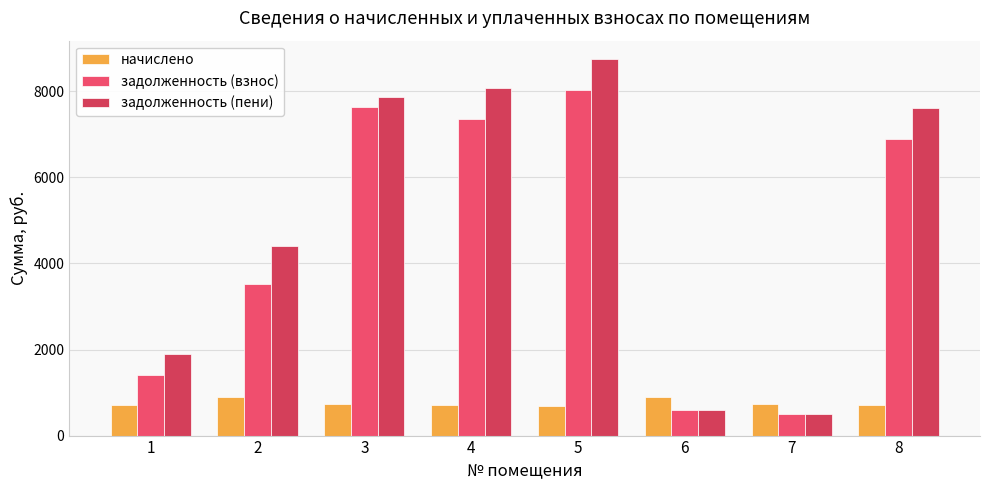

What are all the series names shown in the legend?

начислено, задолженность (взнос), задолженность (пени)